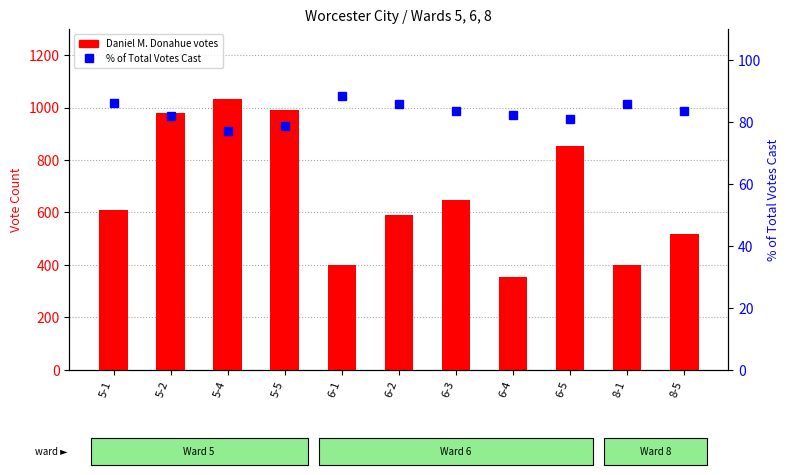

The value of % of Total Votes at 6-5 is 80.8. True or false?

True